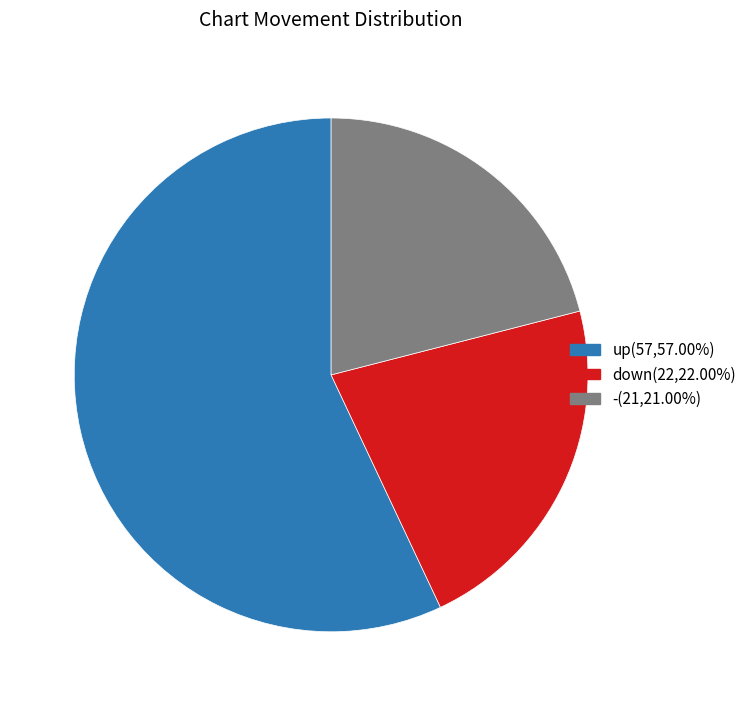

Which slice is the smallest?

-